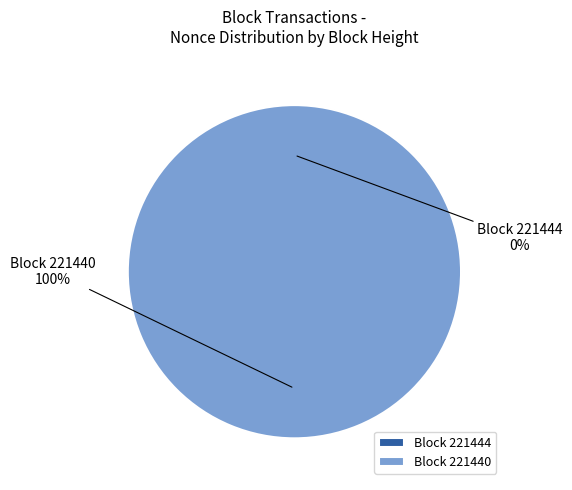

Is it true that 221444 is 0% of the pie?

True